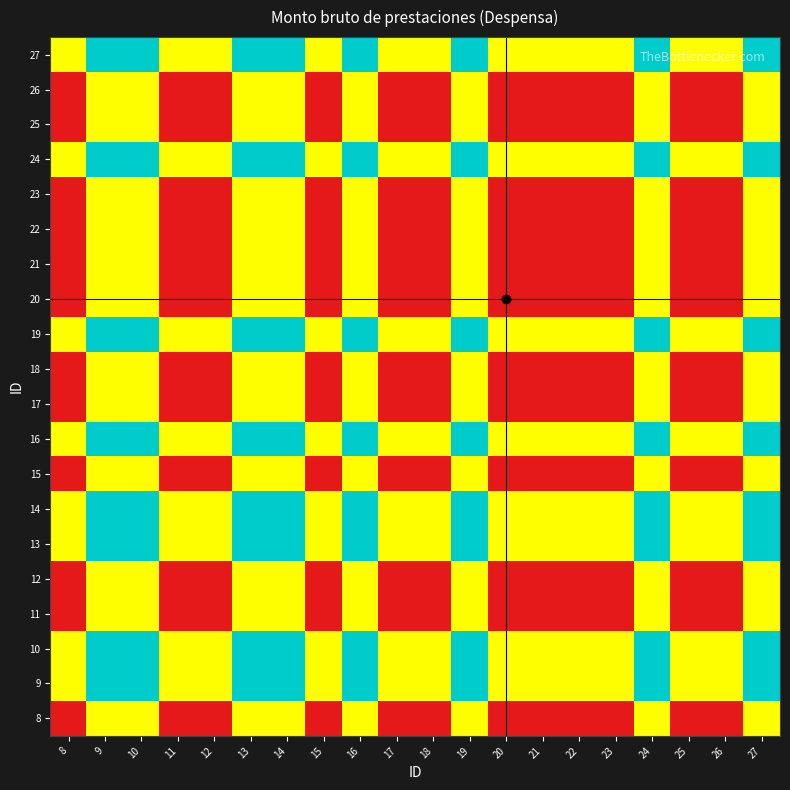

Which has a higher value, 8 or 19?

19